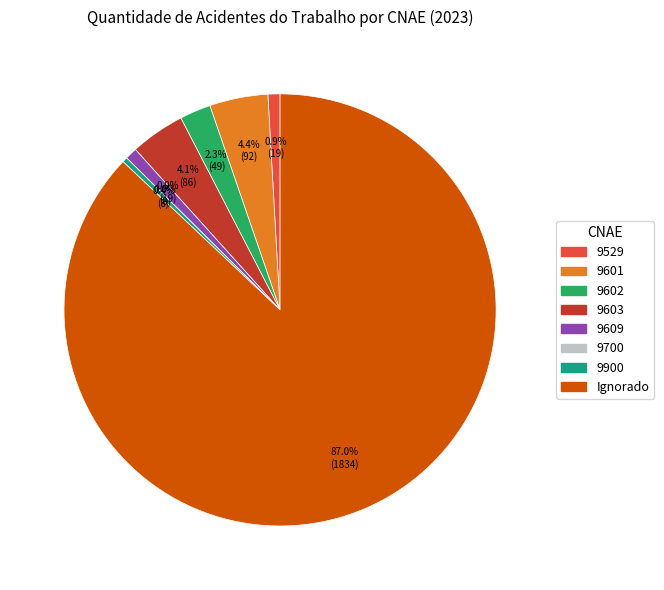

What is the change in value from 9603 to Ignorado?

+1748